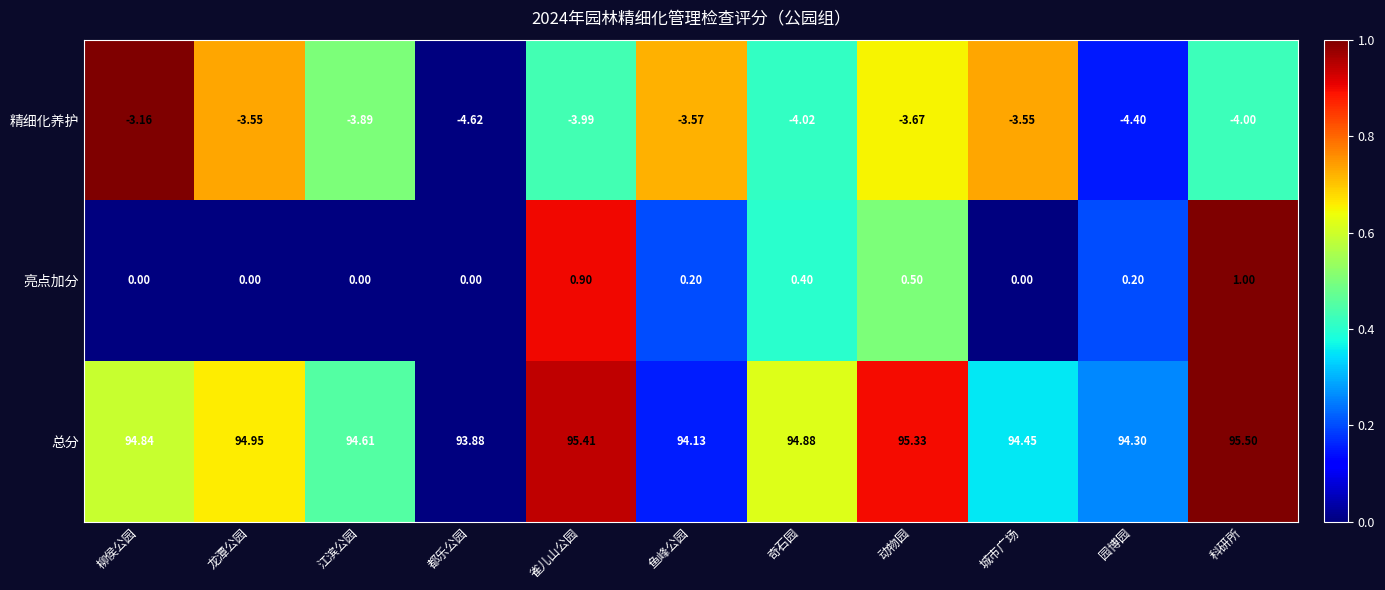

At how many categories does at least one series exceed 0?

11